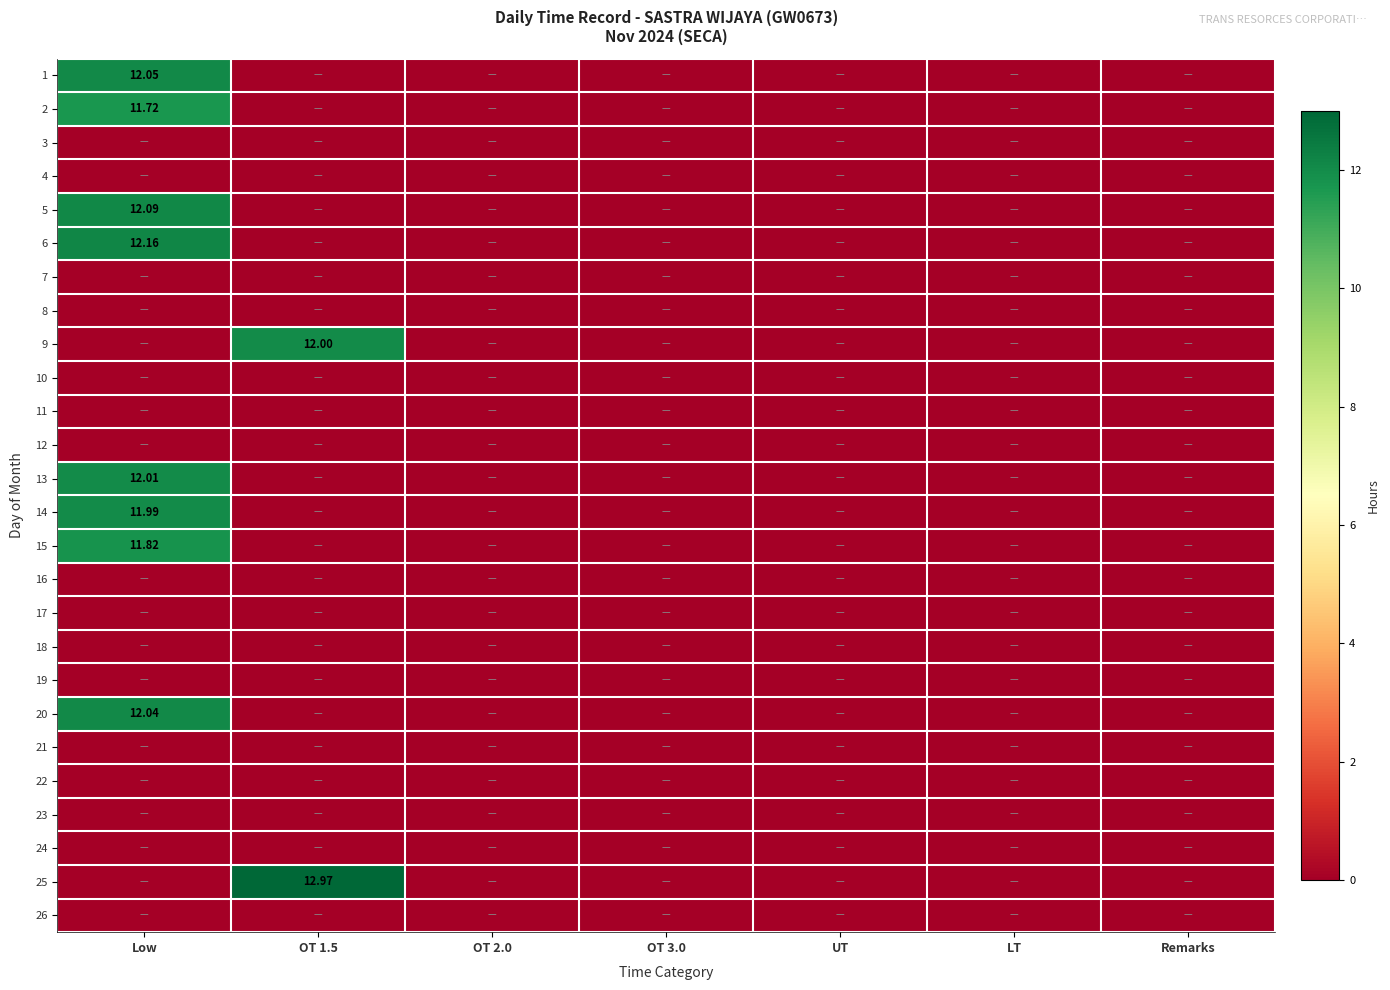

Rank the series by their maximum value, from highest to lowest.

25, 6, 5, 1, 20, 13, 9, 14, 15, 2, 3, 4, 7, 8, 10, 11, 12, 16, 17, 18, 19, 21, 22, 23, 24, 26